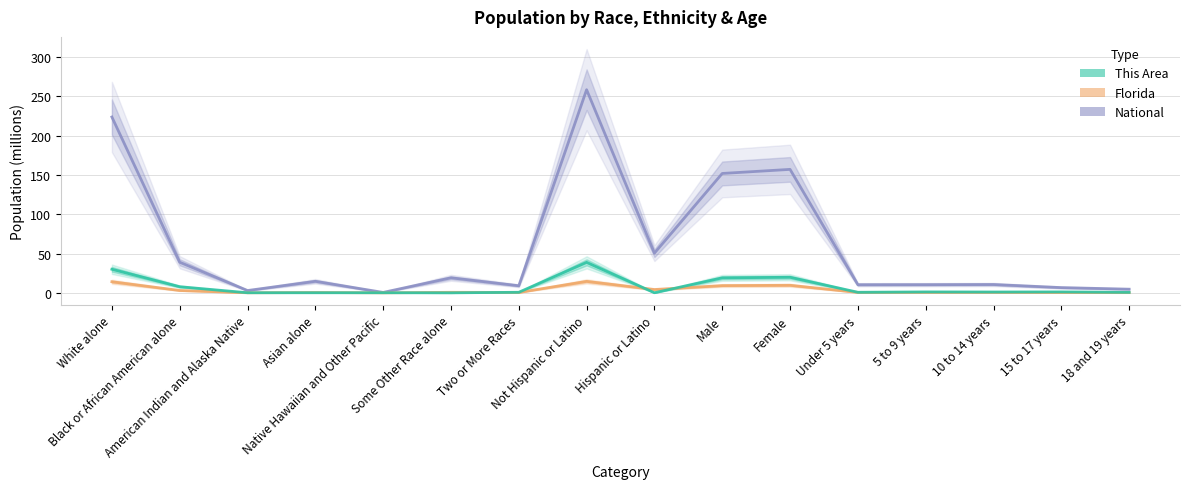

What position from the right is Black or African American alone?

15